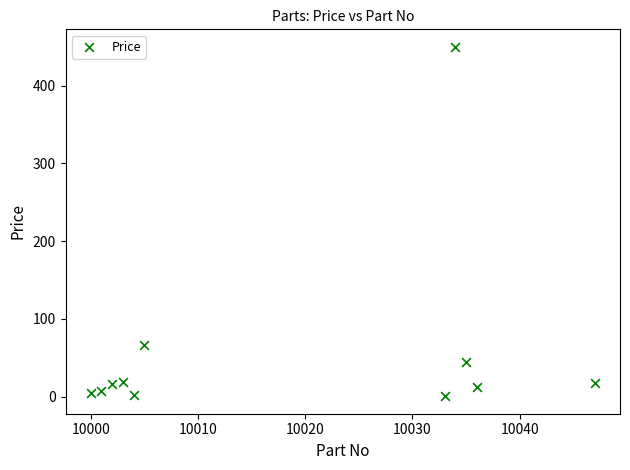

What is the range of X values (max minus min)?

47.0